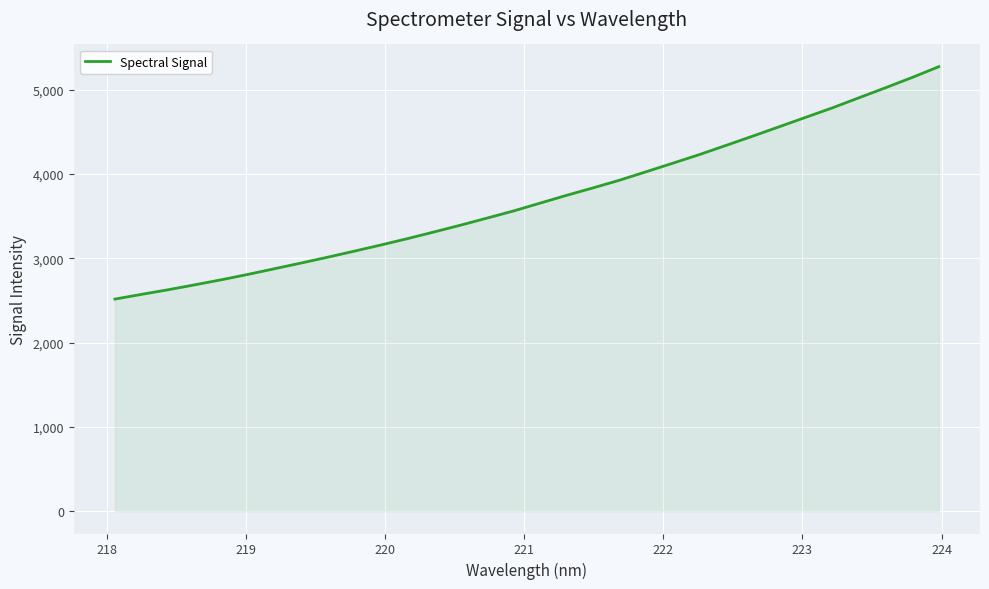

What is the smallest value displayed?

2517.3